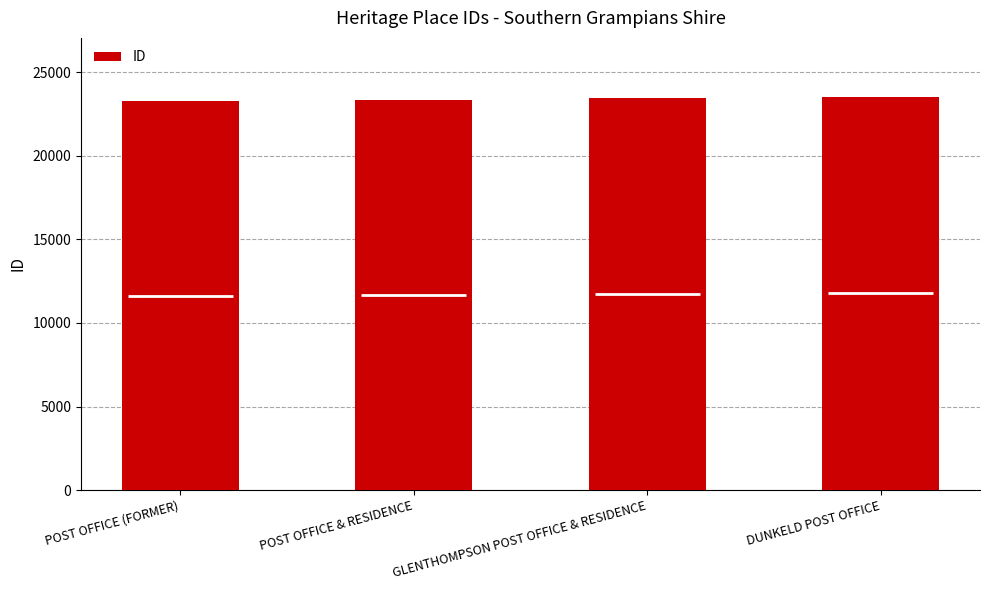

Count the number of values greater than 23451.

1